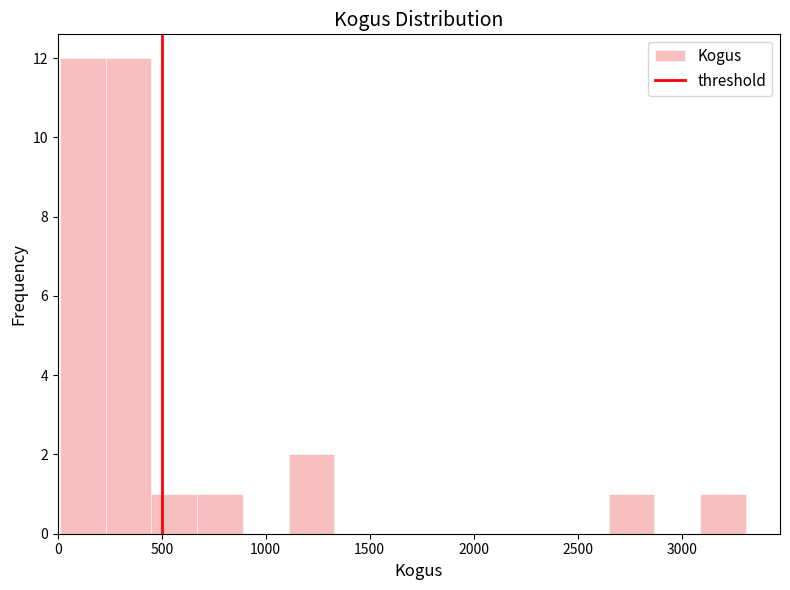

Reading left to right, transcribe this chart: for each bar, give the range it covers on the x-axis and its height. Neither the bar edges nor the heights are printed on the chart, so give them approximately, as read against the axes.

0 to 250: 12
250 to 450: 12
450 to 650: 1
650 to 900: 1
900 to 1100: 0
1100 to 1350: 2
1350 to 1550: 0
1550 to 1750: 0
1750 to 2000: 0
2000 to 2200: 0
2200 to 2450: 0
2450 to 2650: 0
2650 to 2850: 1
2850 to 3100: 0
3100 to 3300: 1